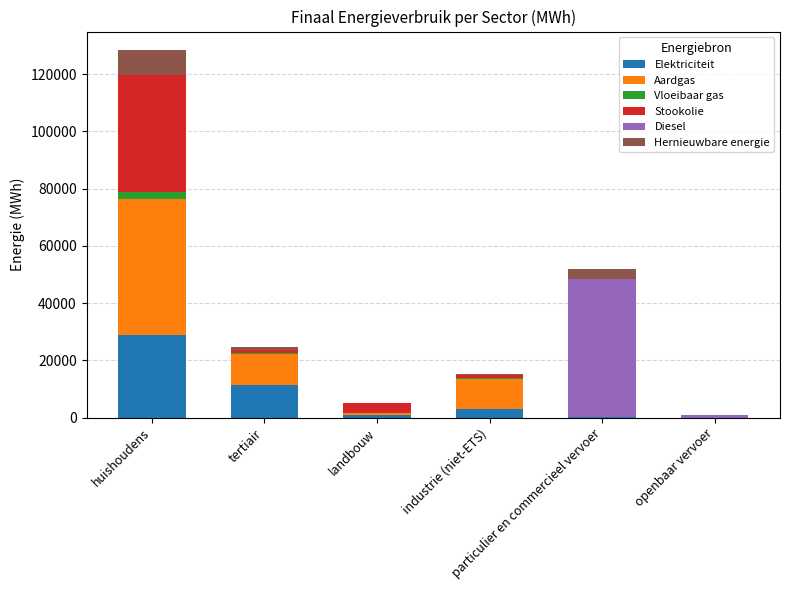

What is the total value across all series at huishoudens?

128499.8